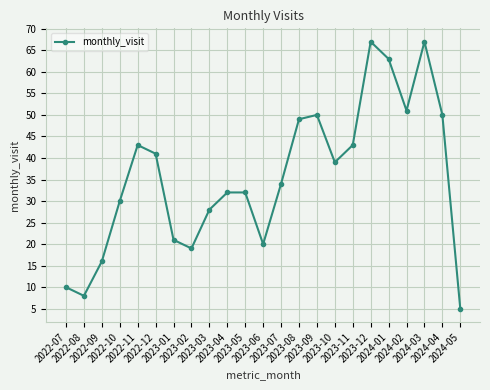

Reading left to right, transcribe all the data shown in this chart.

10	8	16	30	43	41	21	19	28	32	32	20	34	49	50	39	43	67	63	51	67	50	5